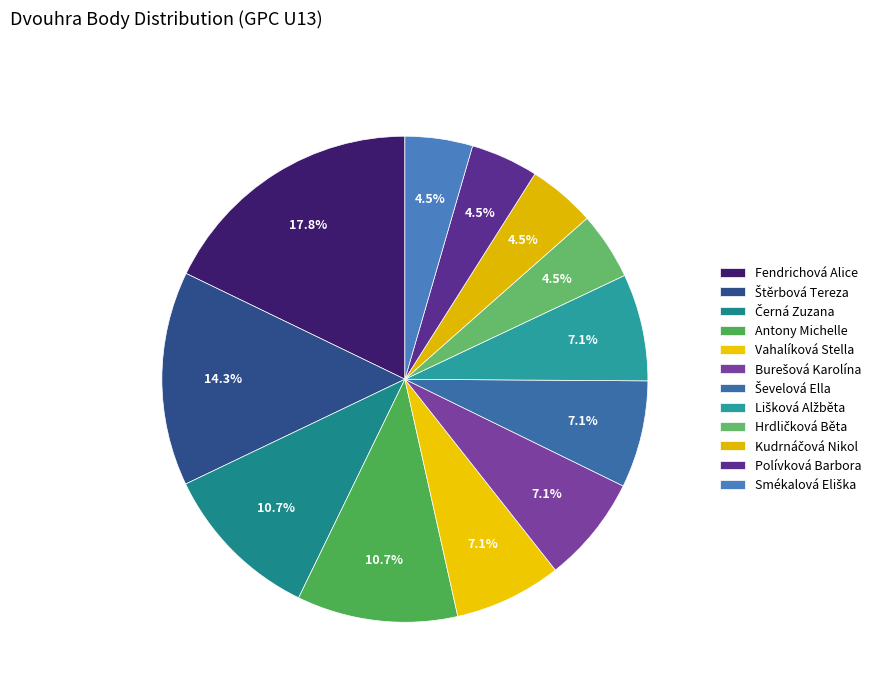

Is Ševelová Ella the majority of the pie?

No